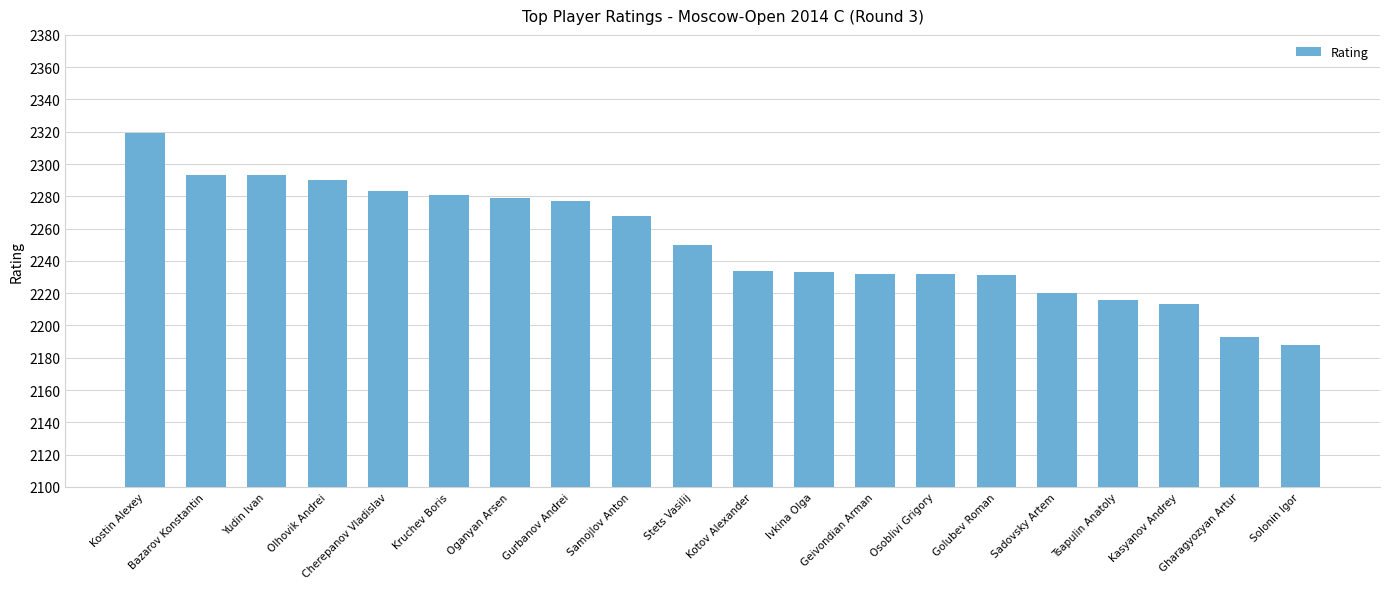

What is the label of the 14th bar from the right?

Oganyan Arsen